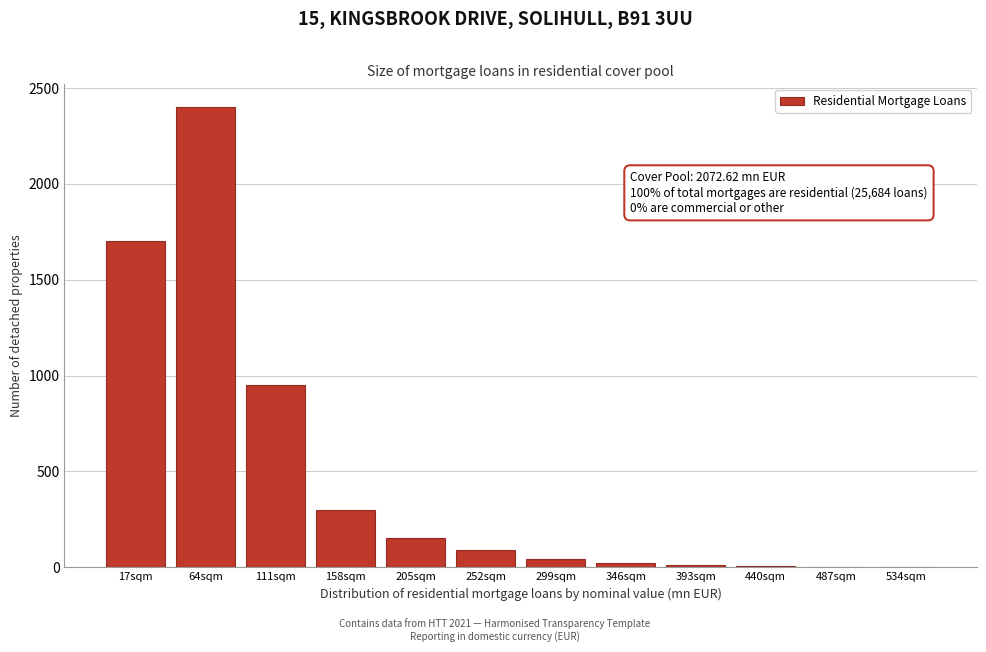

Which category has the highest value across all series?

64sqm